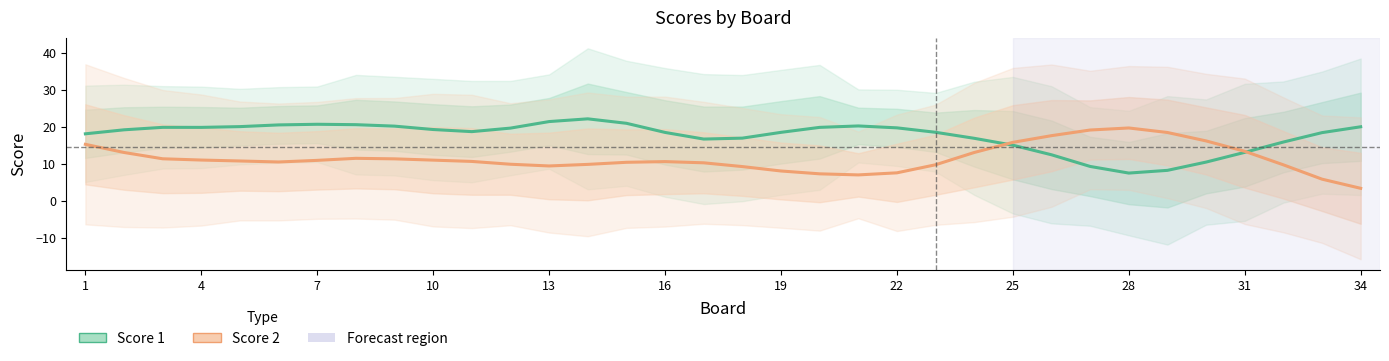

After their last crossing, which series has the higher values: Score 2 or Score 1?

Score 1